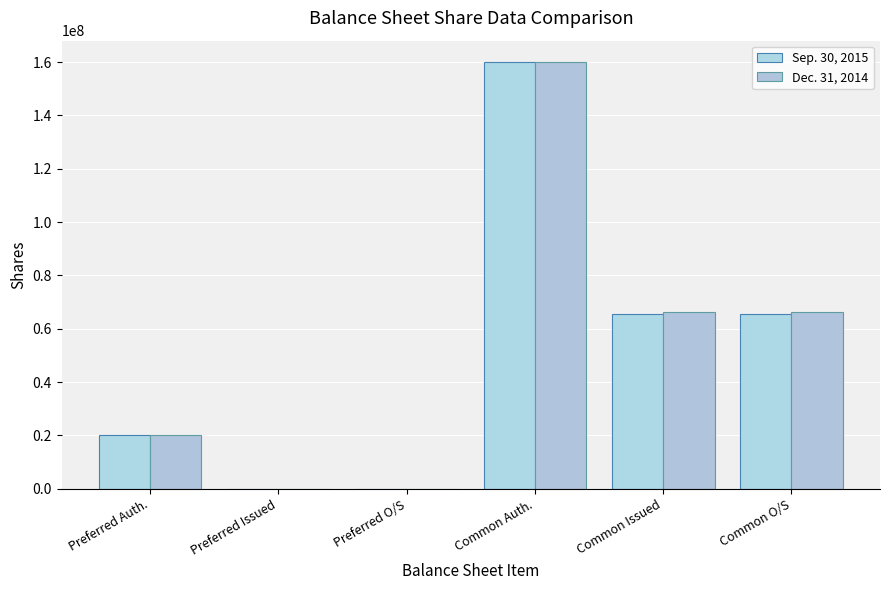

Reading right to left, what are all the values shown in this chart?

Sep. 30, 2015: 65559000	65559000	160000000	0	0	20000000
Dec. 31, 2014: 66307000	66307000	160000000	0	0	20000000